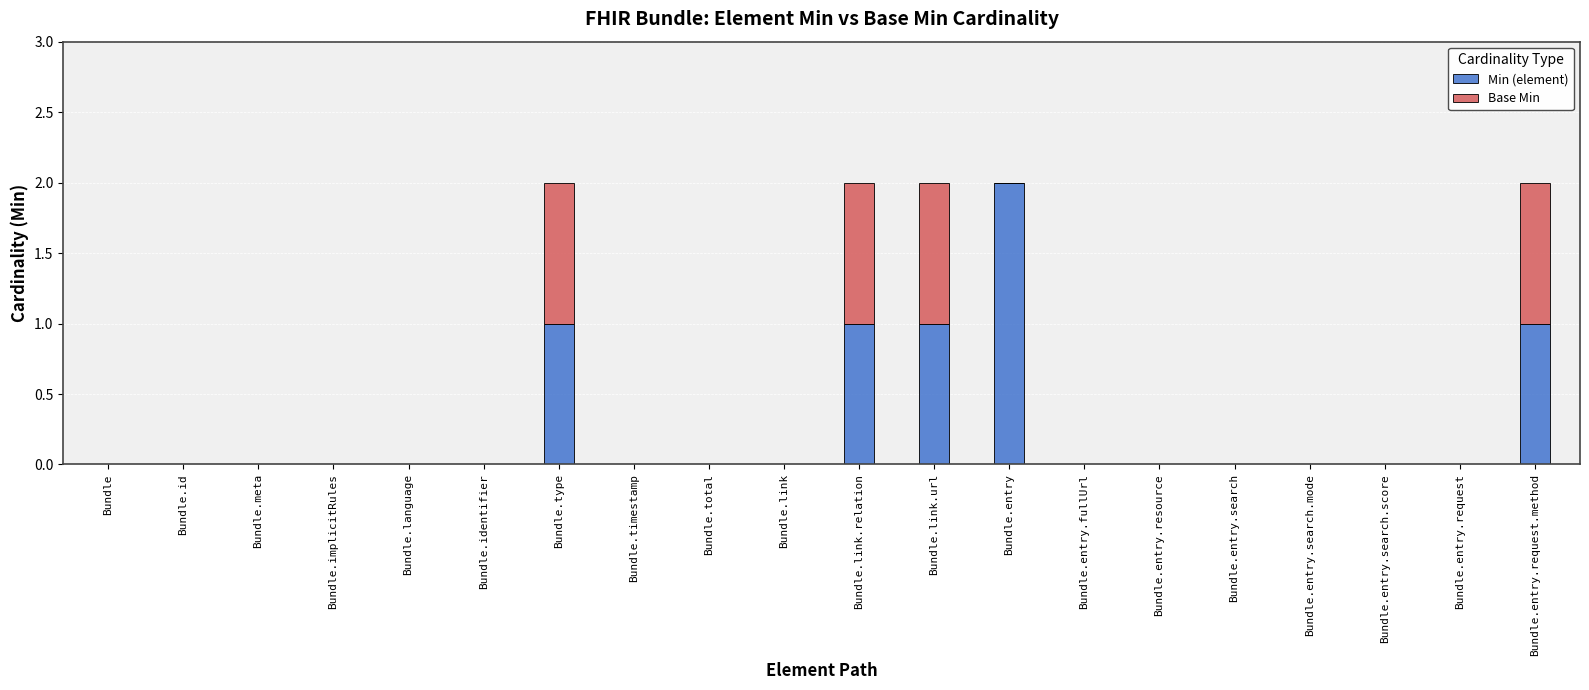

The value of Min (element) at Bundle.entry is 3. True or false?

False